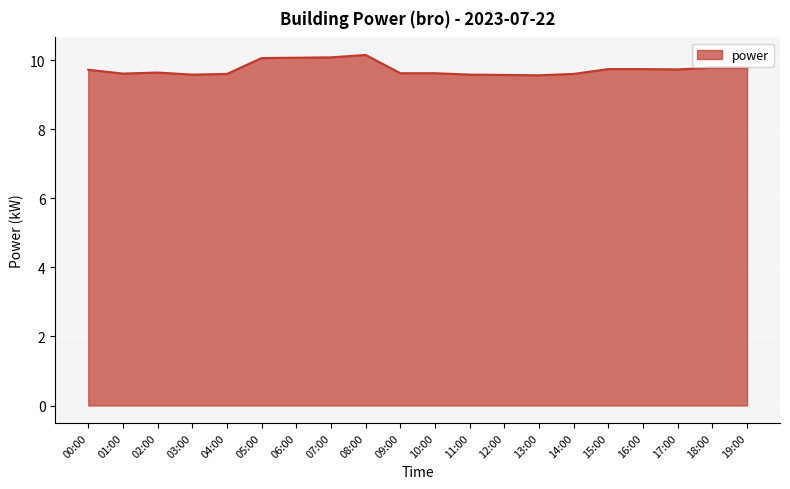

What position from the left is 00:00?

1